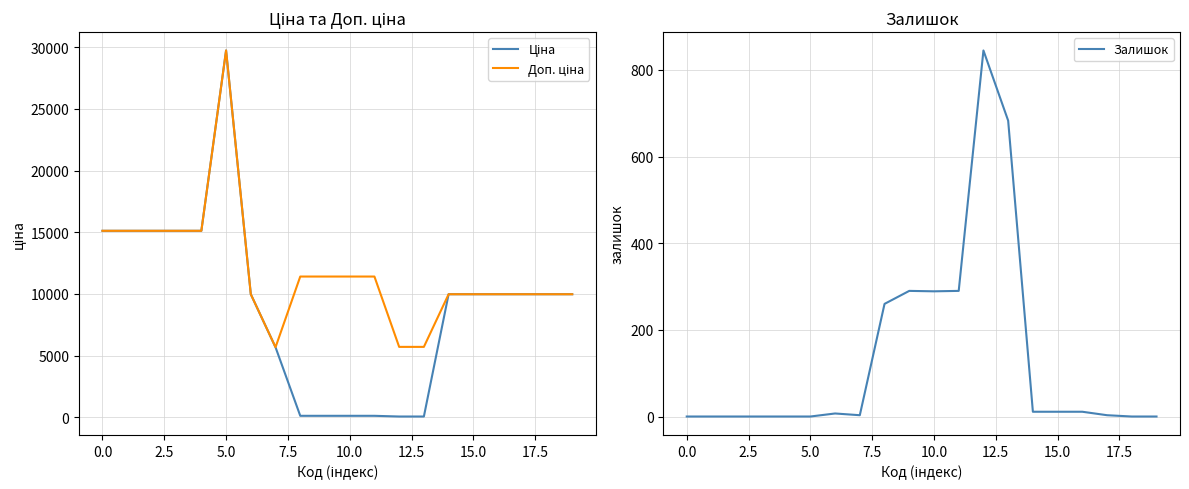

What is the maximum value for Залишок?

845